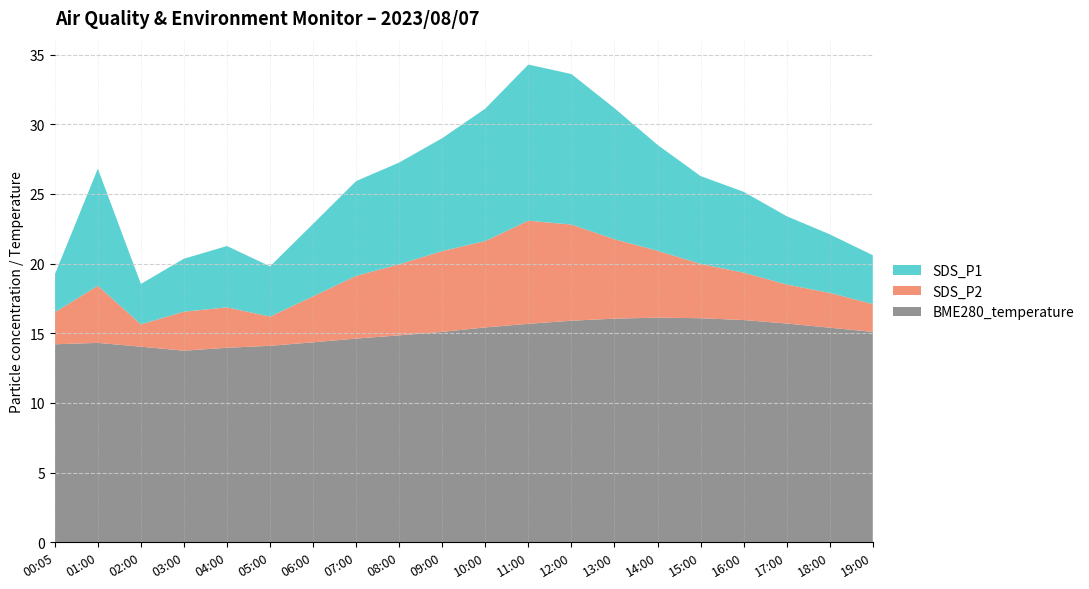

Reading right to left, what are all the values shown in this chart?

SDS_P1: 19:00=3.5	18:00=4.2	17:00=4.9	16:00=5.8	15:00=6.3	14:00=7.6	13:00=9.4	12:00=10.8	11:00=11.2	10:00=9.5	09:00=8.1	08:00=7.3	07:00=6.8	06:00=5.2	05:00=3.6	04:00=4.4	03:00=3.8	02:00=2.9	01:00=8.4	00:05=2.7
SDS_P2: 19:00=2.0	18:00=2.5	17:00=2.8	16:00=3.4	15:00=3.9	14:00=4.8	13:00=5.7	12:00=6.9	11:00=7.4	10:00=6.2	09:00=5.8	08:00=5.1	07:00=4.5	06:00=3.3	05:00=2.1	04:00=2.9	03:00=2.8	02:00=1.6	01:00=4.1	00:05=2.3
BME280_temperature: 19:00=15.1	18:00=15.4	17:00=15.7	16:00=15.9	15:00=16.1	14:00=16.1	13:00=16.1	12:00=15.9	11:00=15.7	10:00=15.4	09:00=15.1	08:00=14.8	07:00=14.6	06:00=14.3	05:00=14.1	04:00=14.0	03:00=13.8	02:00=14.0	01:00=14.3	00:05=14.2